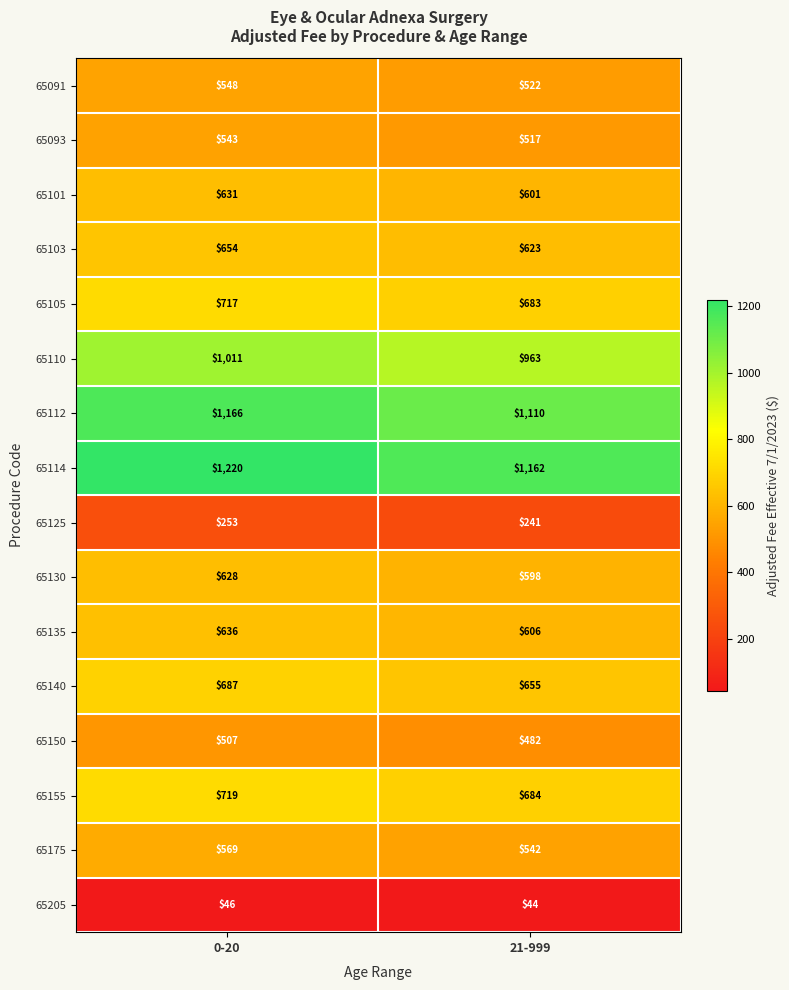

What is the average value of the 65140 series?

671